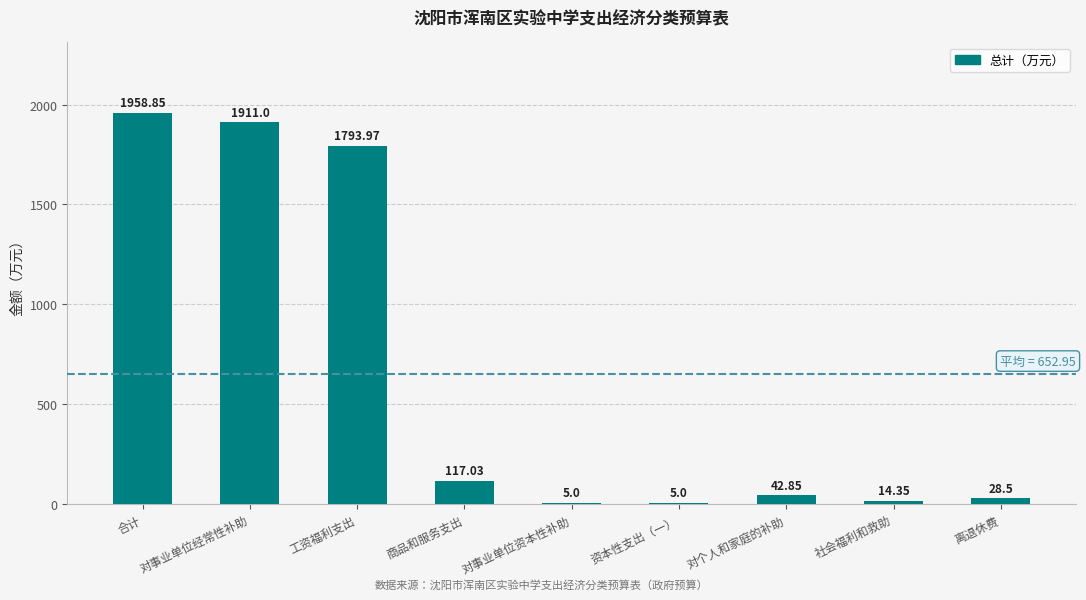

At which category does the chart reach its peak across all series?

合计